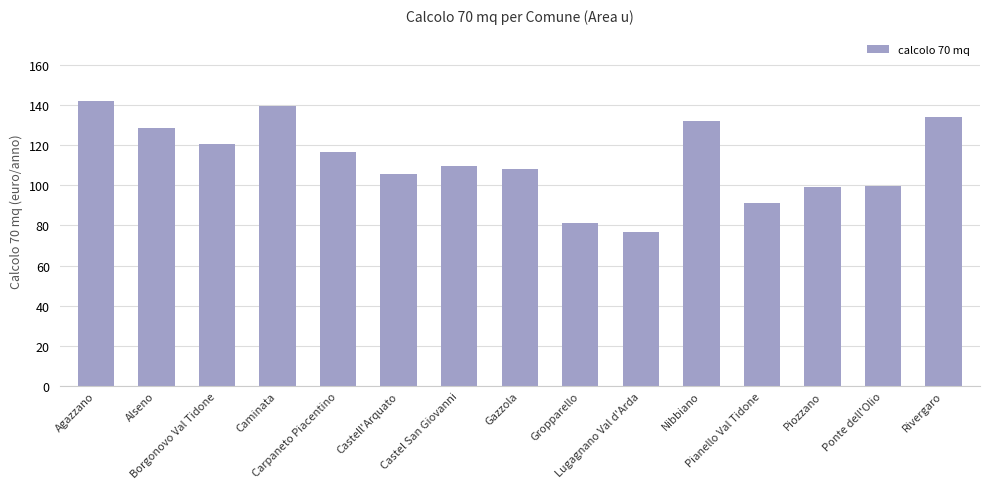

Count the number of data series in this chart.

1